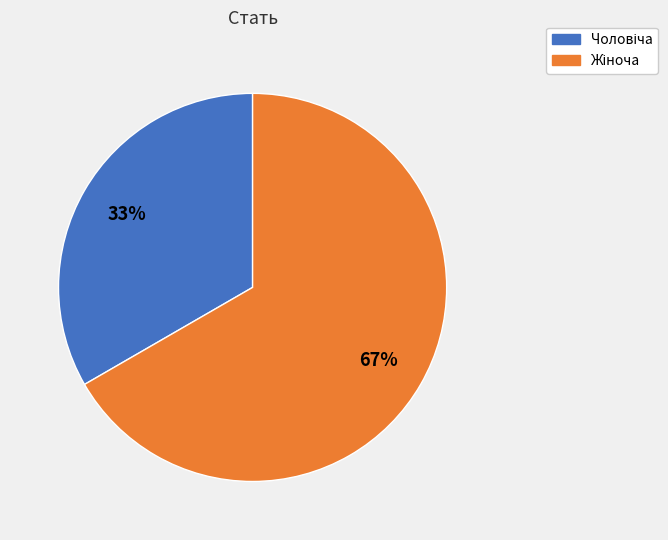

To the nearest percent, what is the average slice percentage?

50%